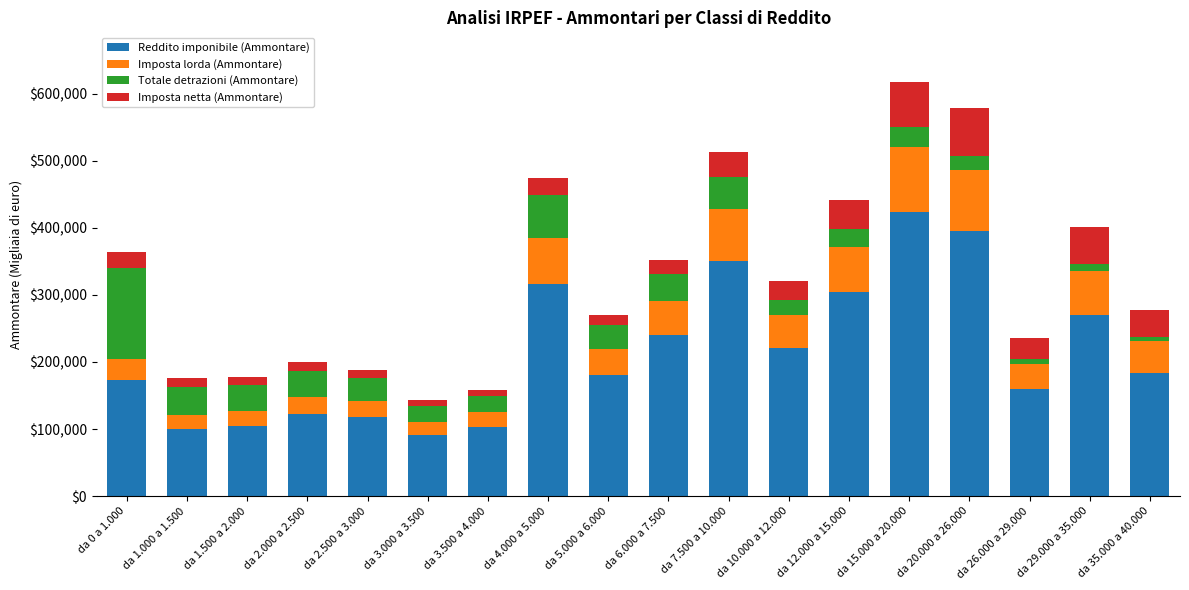

The value of Reddito imponibile (Ammontare) at da 1.500 a 2.000 is 25341. True or false?

False